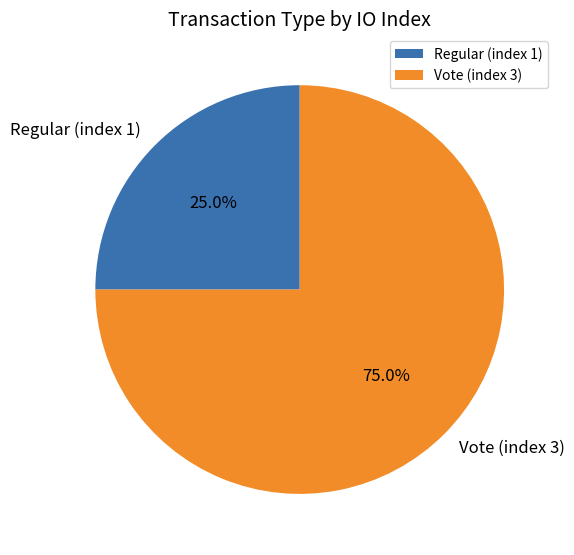

What is the ratio of the value at Vote (index 3) to the value at Regular (index 1)?

3.0